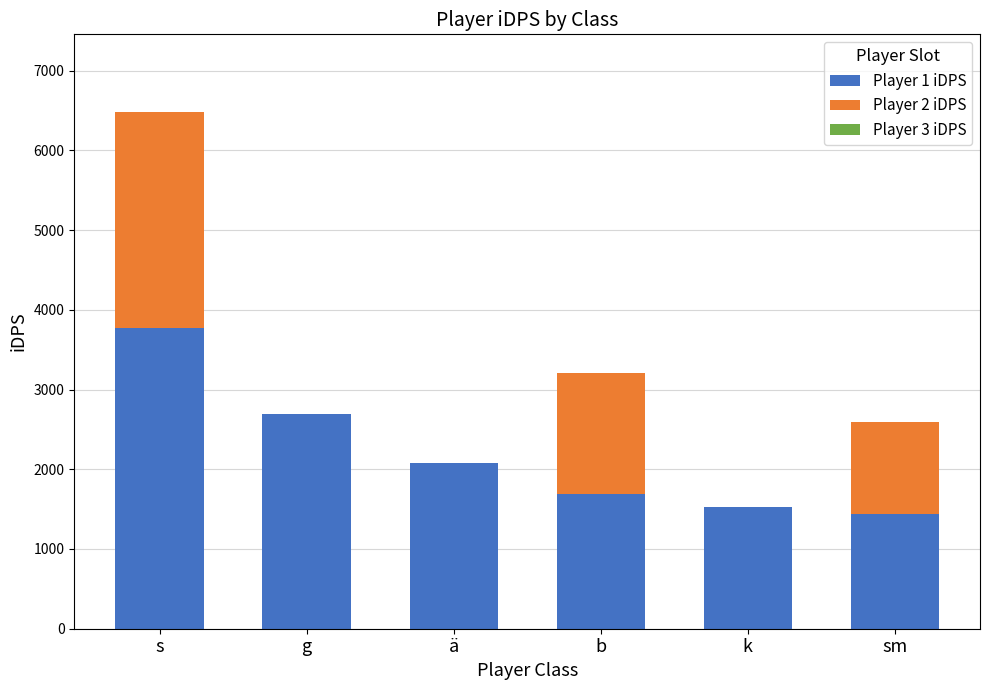

At which category is the sum across all series the highest?

s